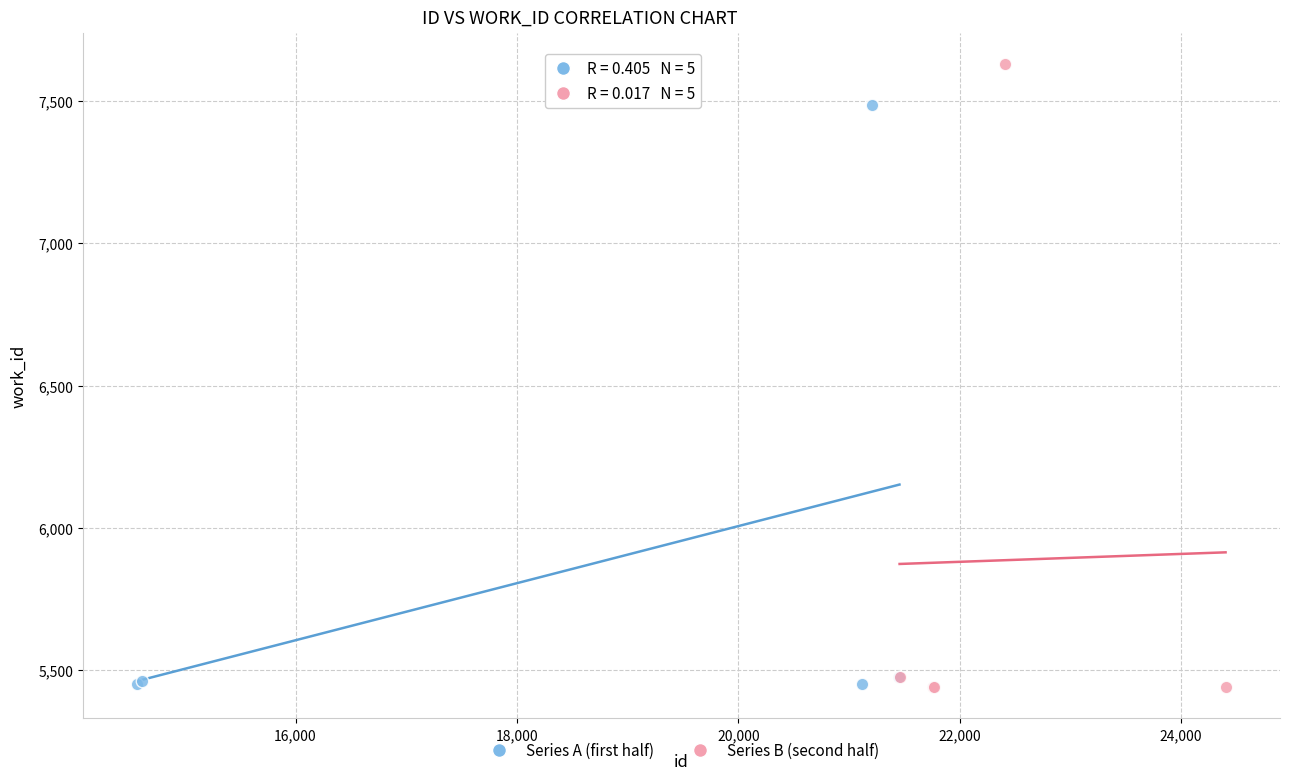

Which series has the widest spread of Y values?

Series B (second half)